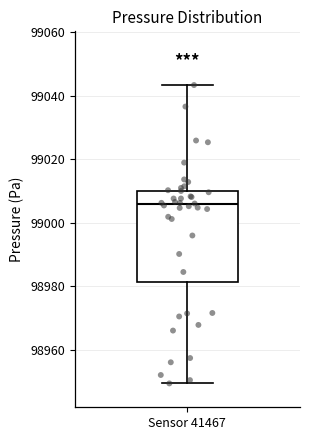

Read this box plot against the y-axis: the position of the median line, the range covered by the box, and the ends of both whiskers. The values are not printed on the chart, so give them approximately, as read against the axis.

median 99006, box 98982 to 99010, whiskers 98950 to 99044